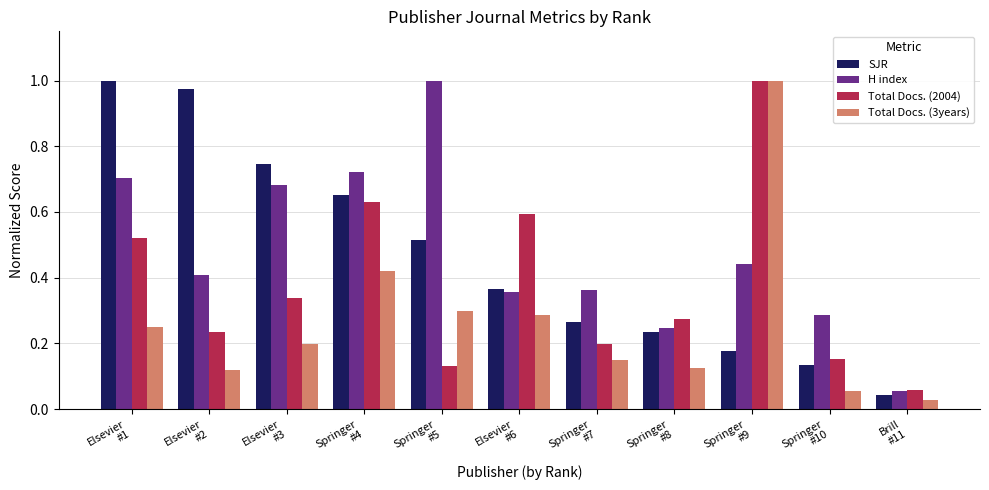

At how many categories does at least one series exceed 0?

11